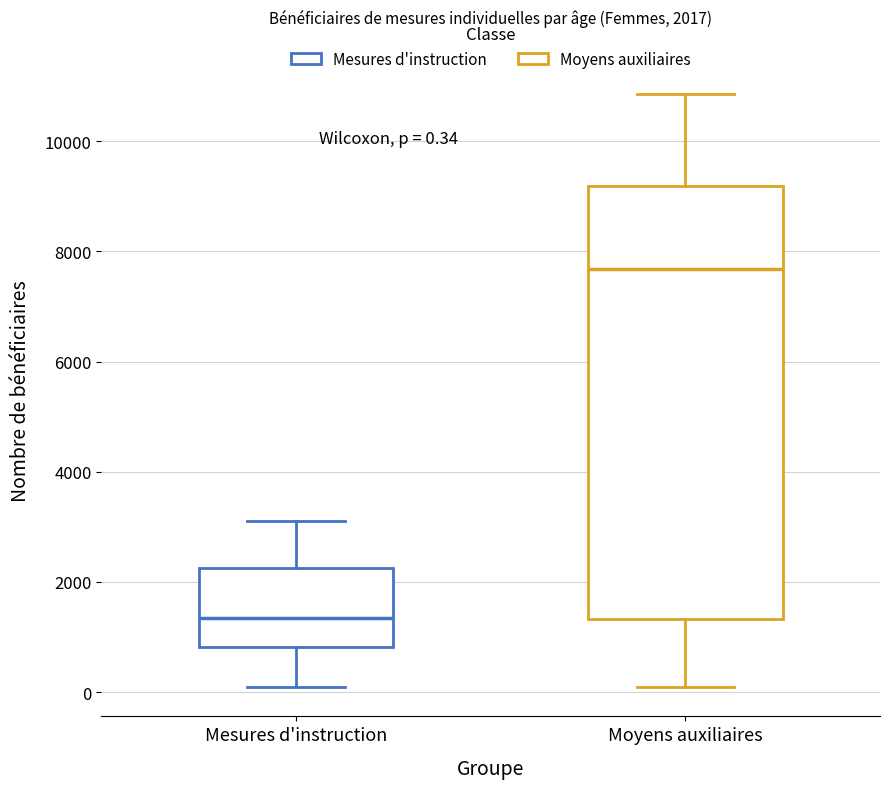

Which box has the lowest median line?

Mesures d'instruction